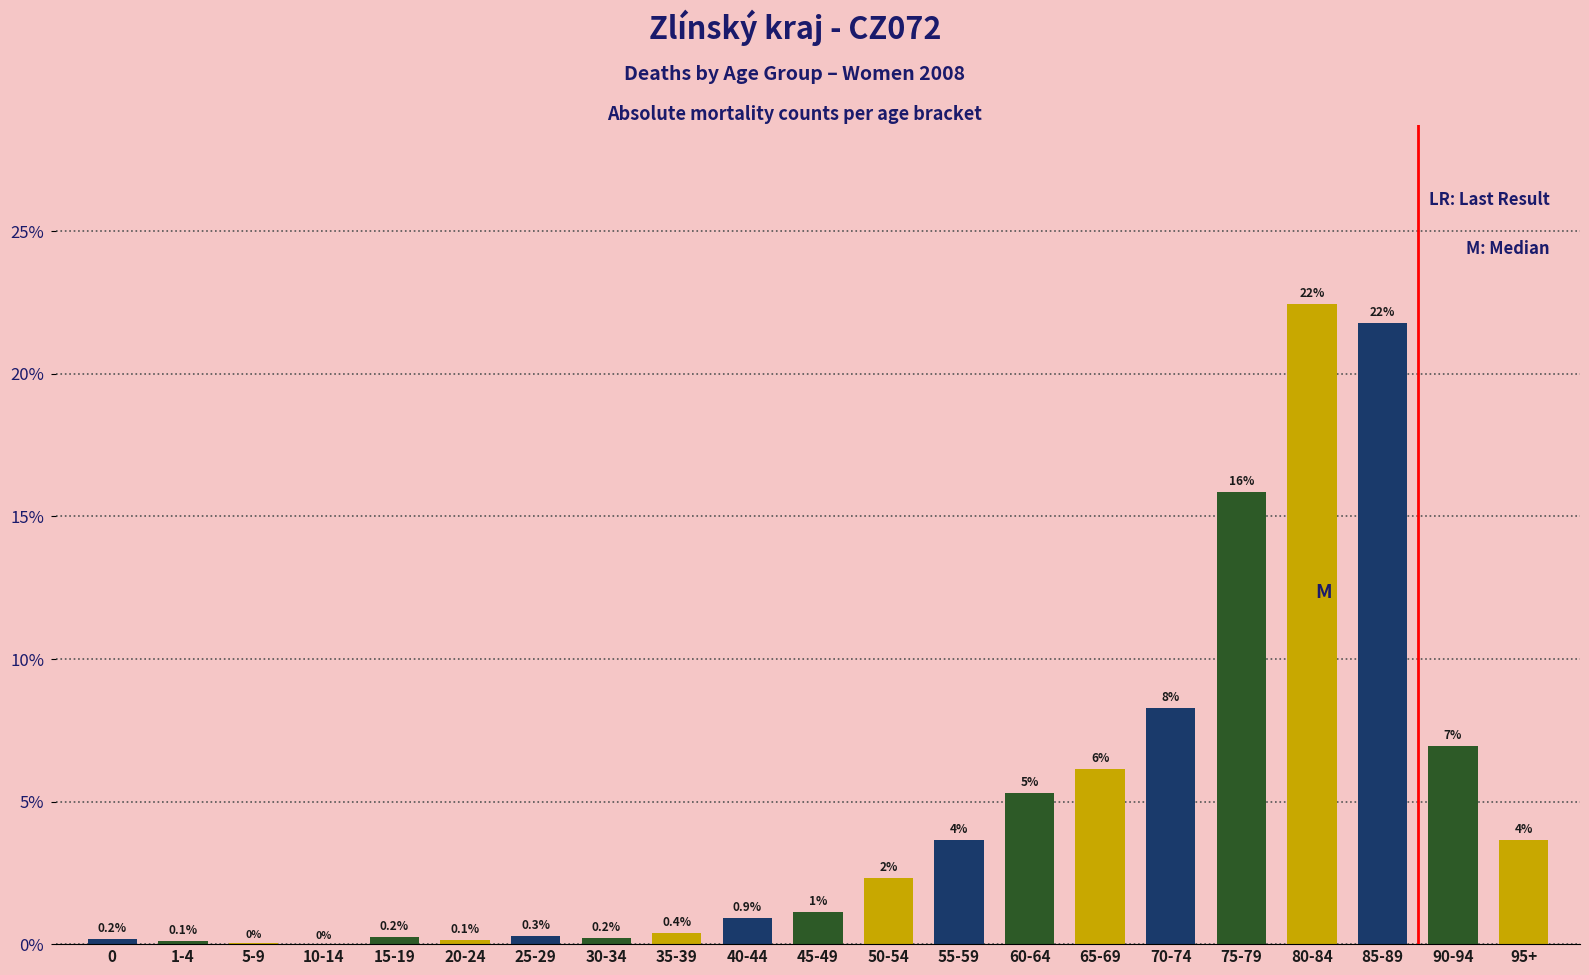

The value at 90-94 is 7.0. True or false?

True